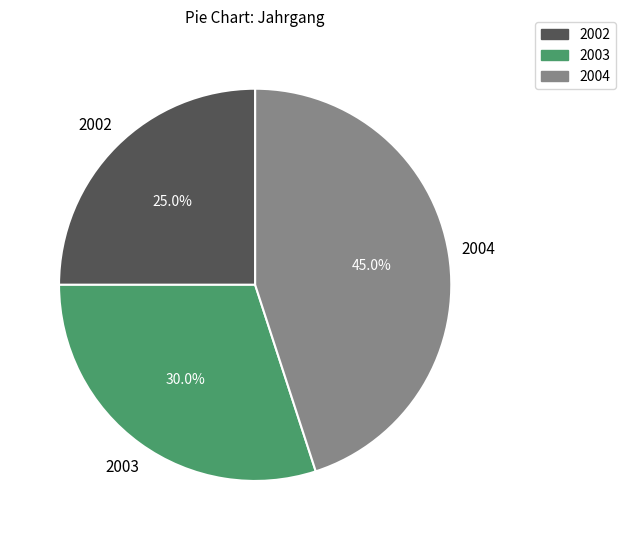

To the nearest percent, what is the average slice percentage?

33%